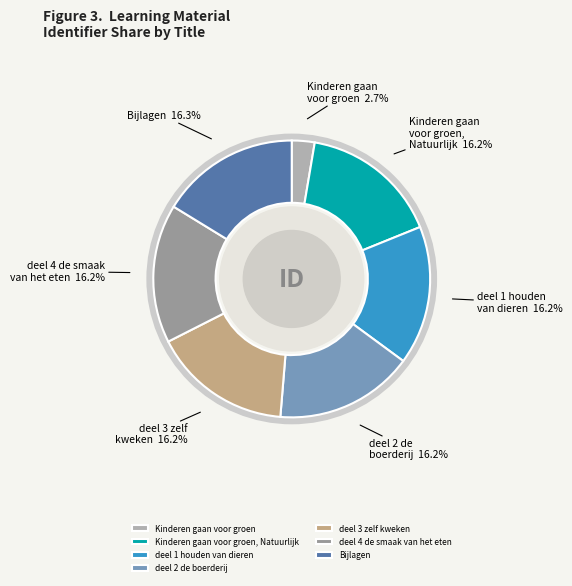

To the nearest percent, what is the average slice percentage?

14%